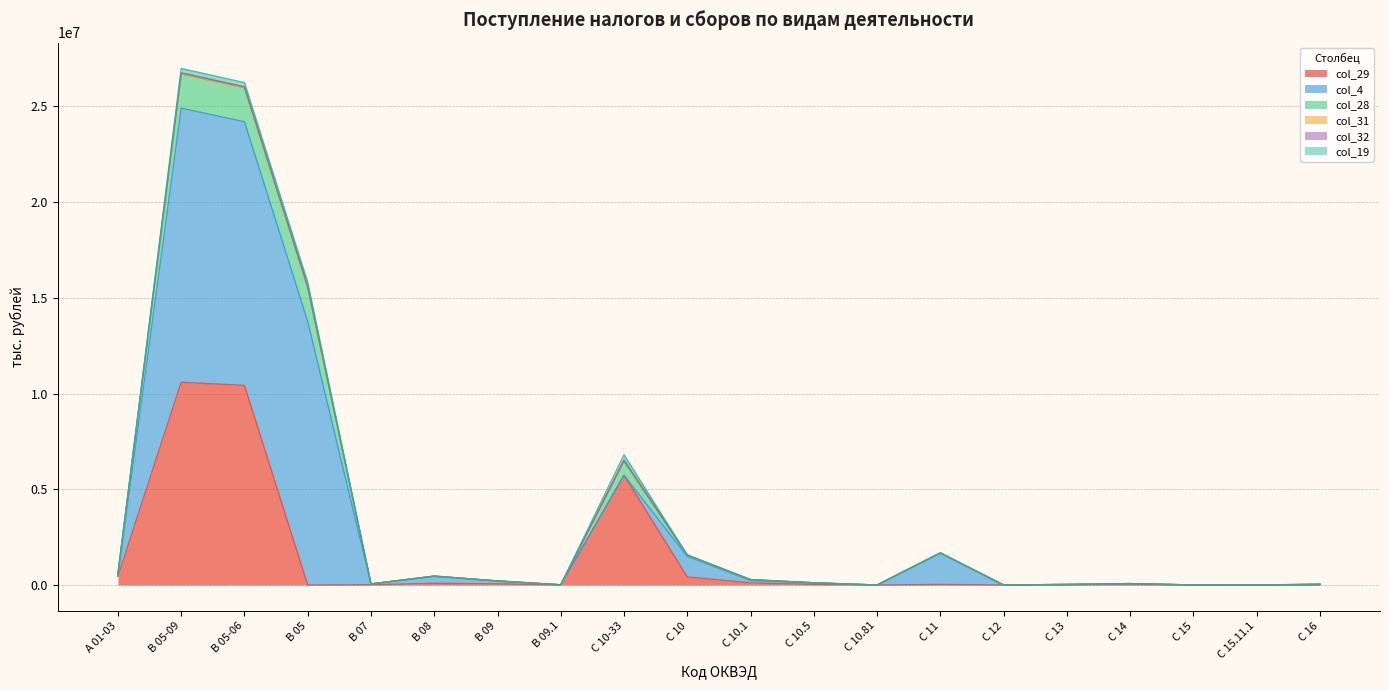

At which label does col_32 reach its peak?

B 05-09